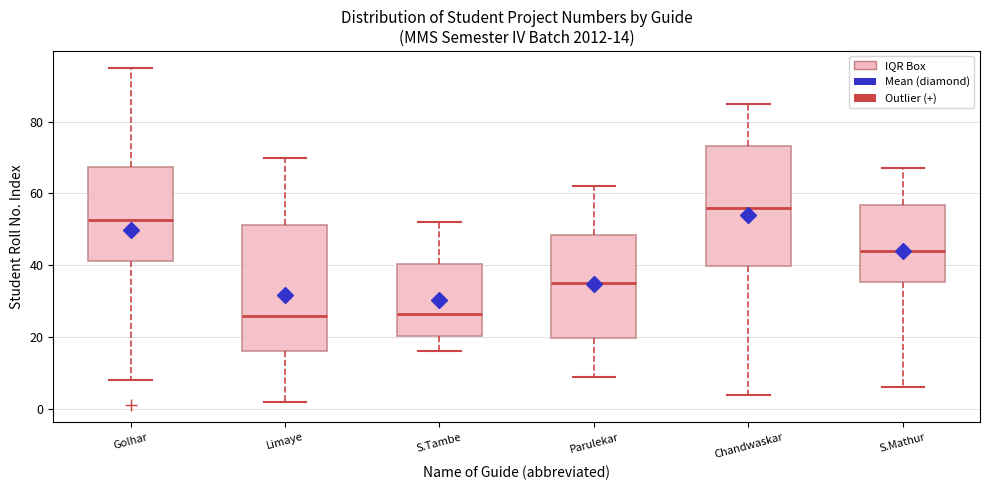

Which box's median line is the highest?

Chandwaskar